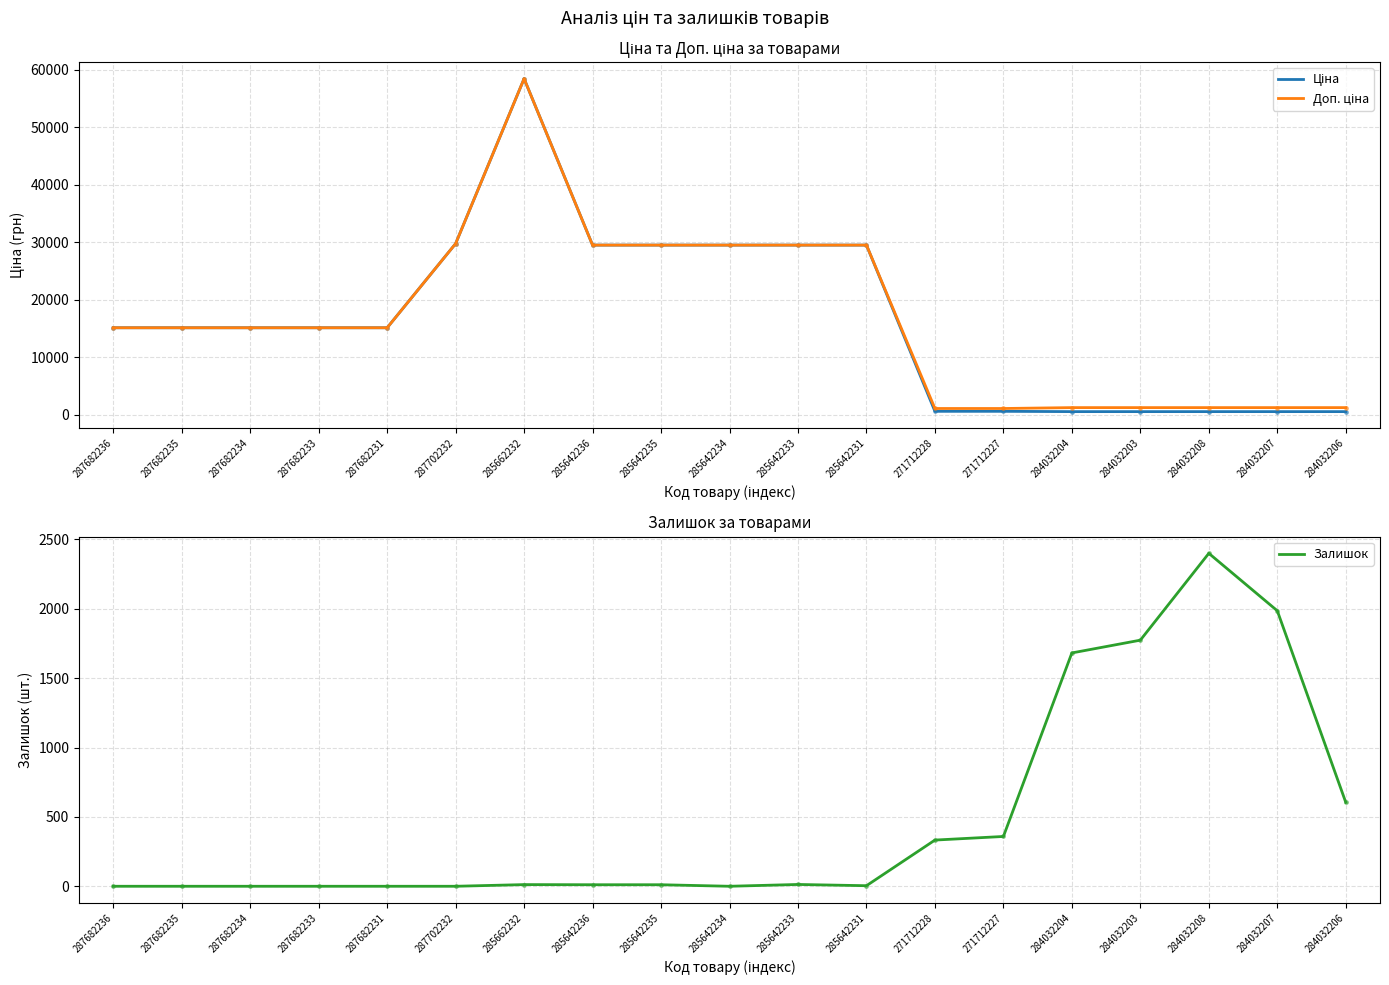

Which has a higher value, 285642231 or 287702232?

287702232